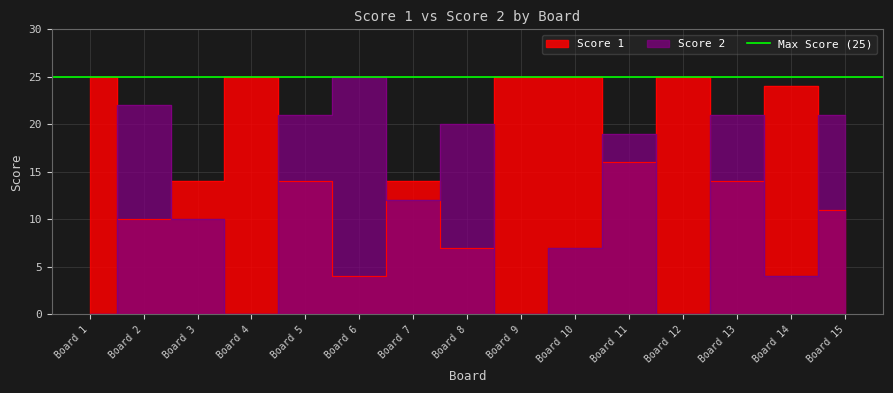

What is the difference between the maximum and minimum values in the Score 1 series?

21